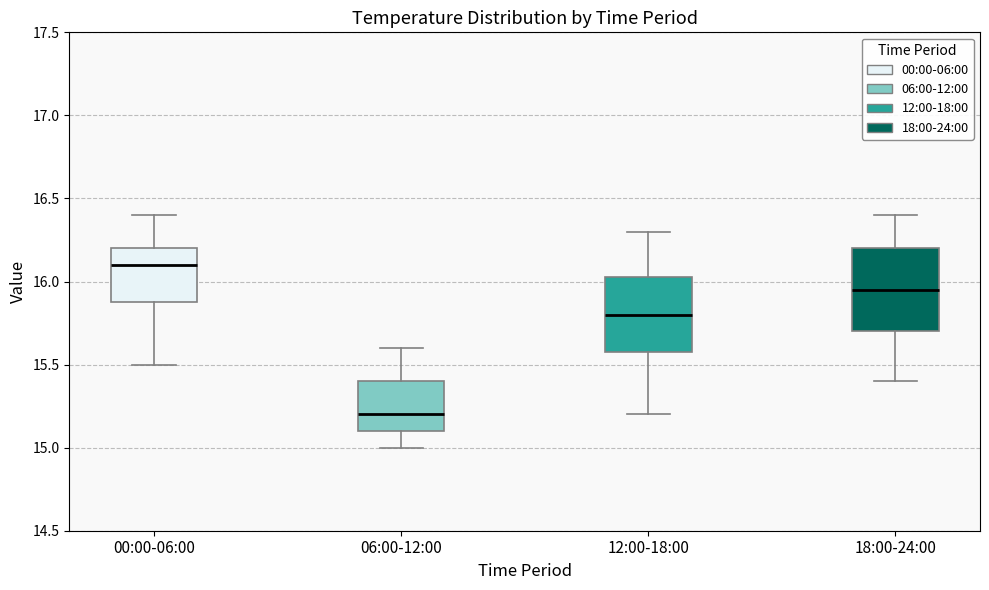

Which box is the tallest, from its lower edge to its upper edge?

18:00-24:00